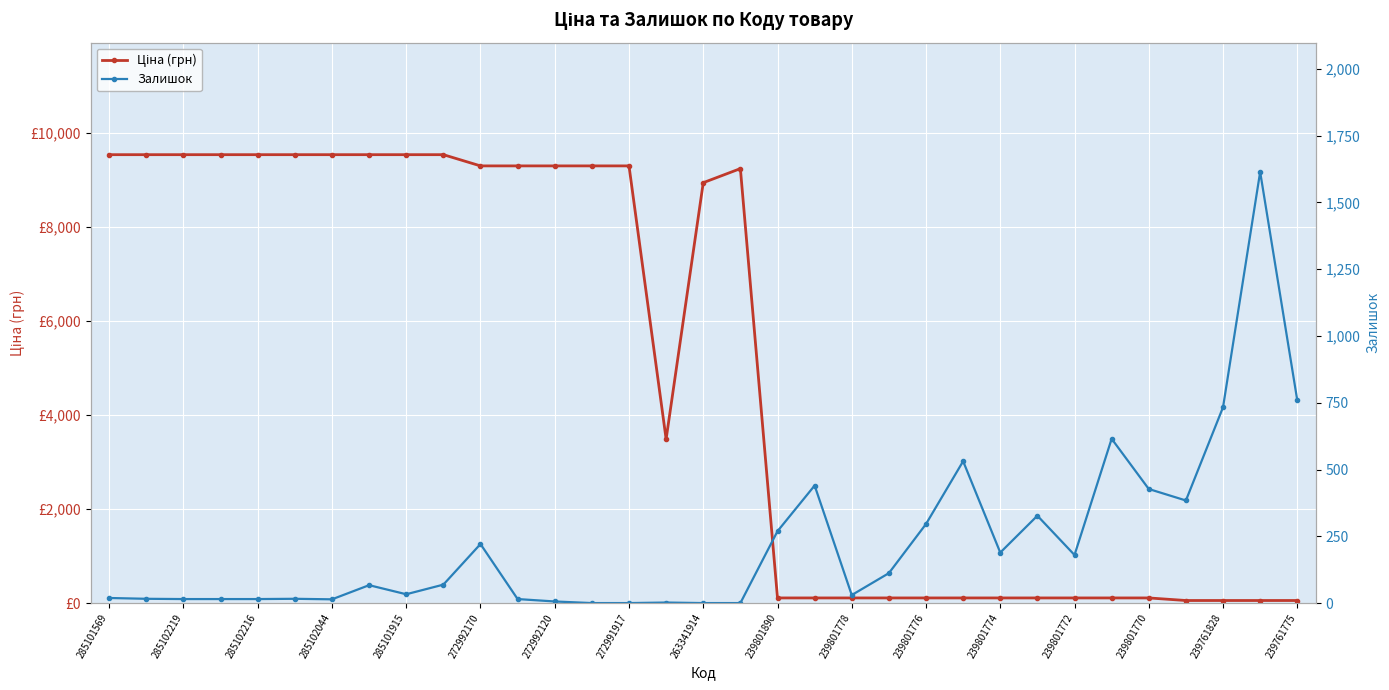

True or false: Залишок has more than 0 points higher than both neighbors.

True